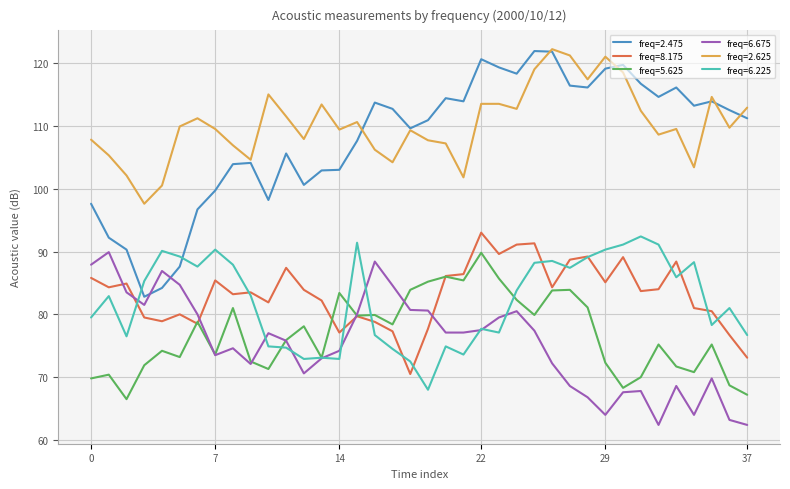

True or false: freq=8.175 and freq=2.475 cross at least once.

False